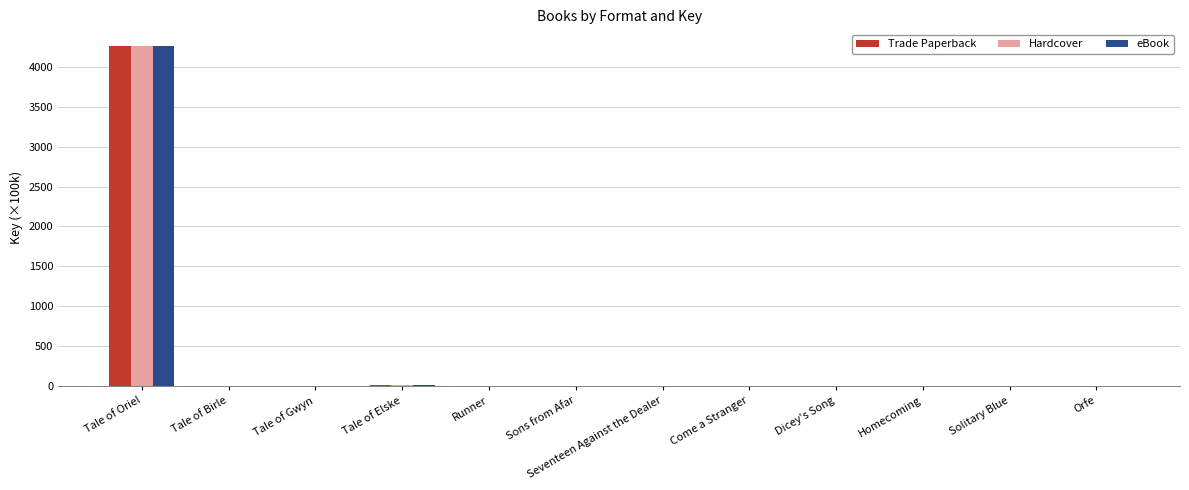

What are all the series names shown in the legend?

Trade Paperback, Hardcover, eBook